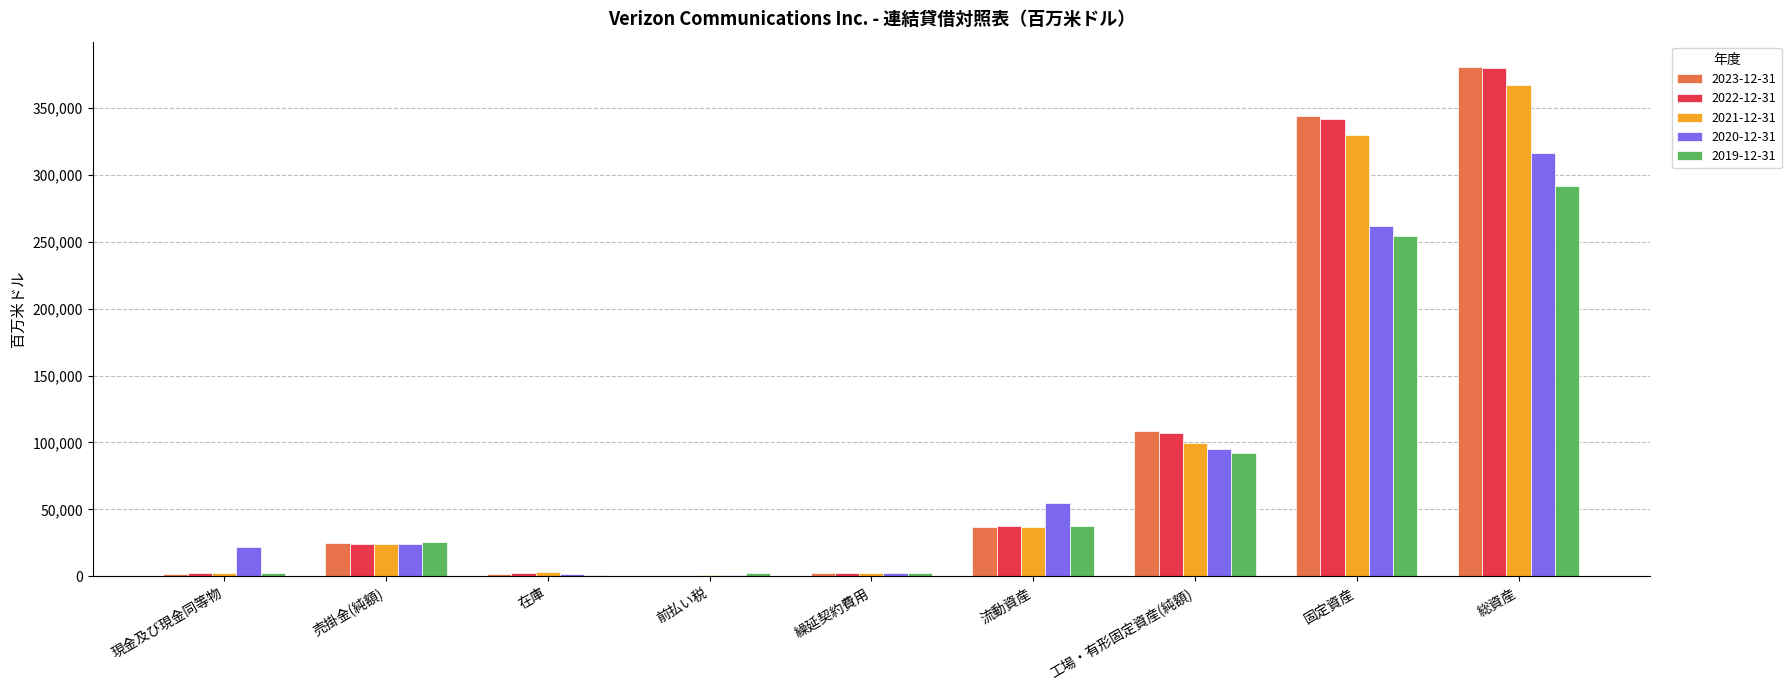

Is the value of 2023-12-31 at 流動資産 greater than the value of 2021-12-31 at 在庫?

Yes